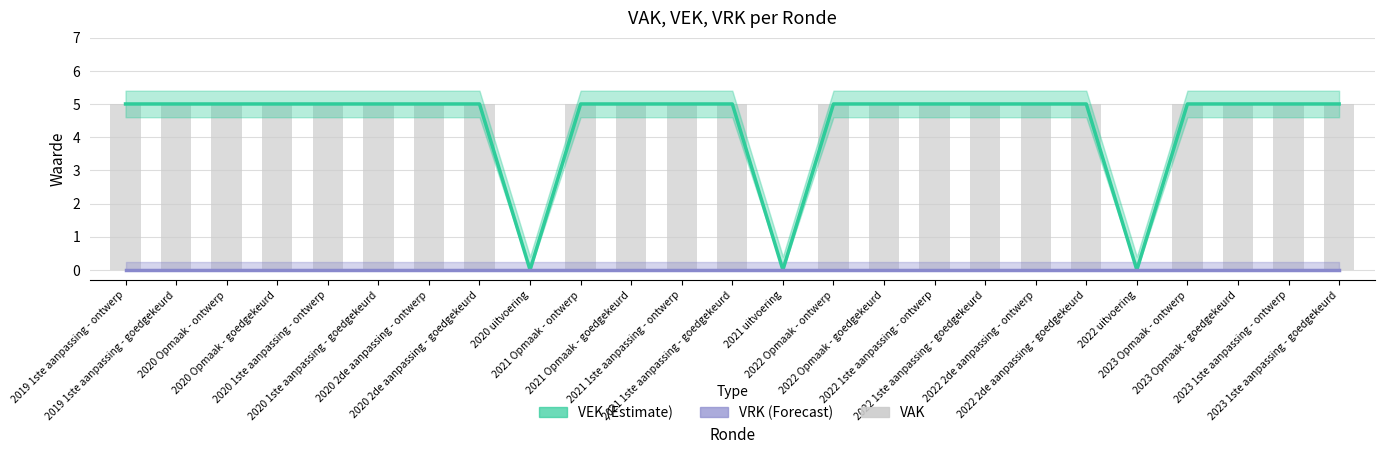

What value does the VAK series have at 2020 1ste aanpassing - goedgekeurd?

5